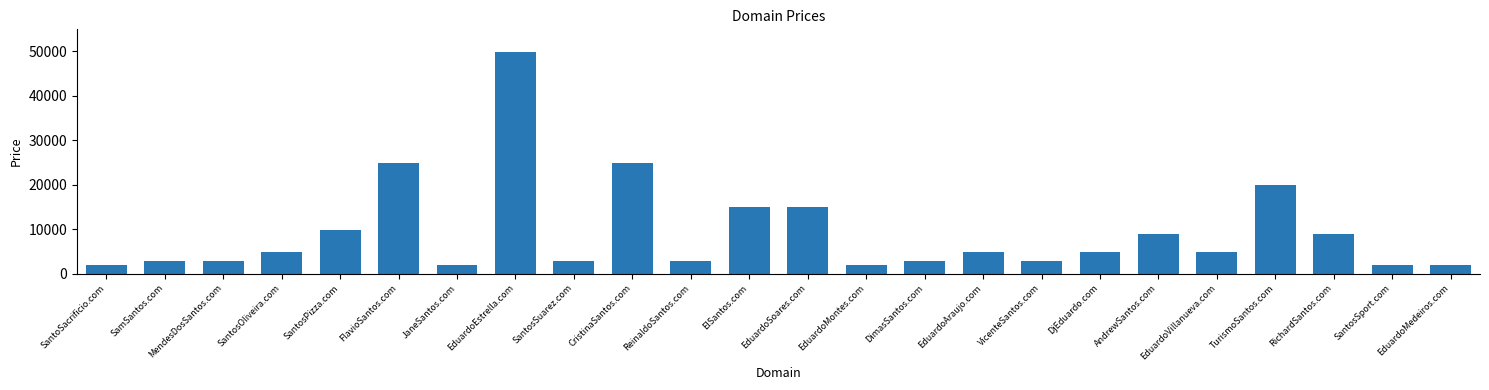

What is the change in value from EduardoEstrella.com to TurismoSantos.com?

-30000